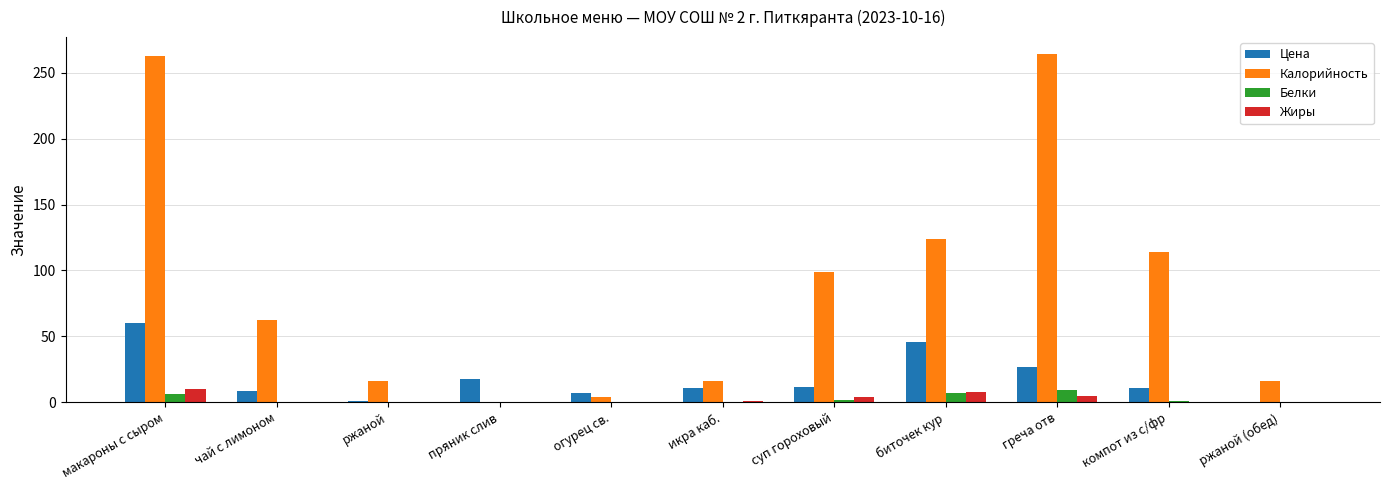

The Калорийность series shows 24.9 at икра каб.. True or false?

False